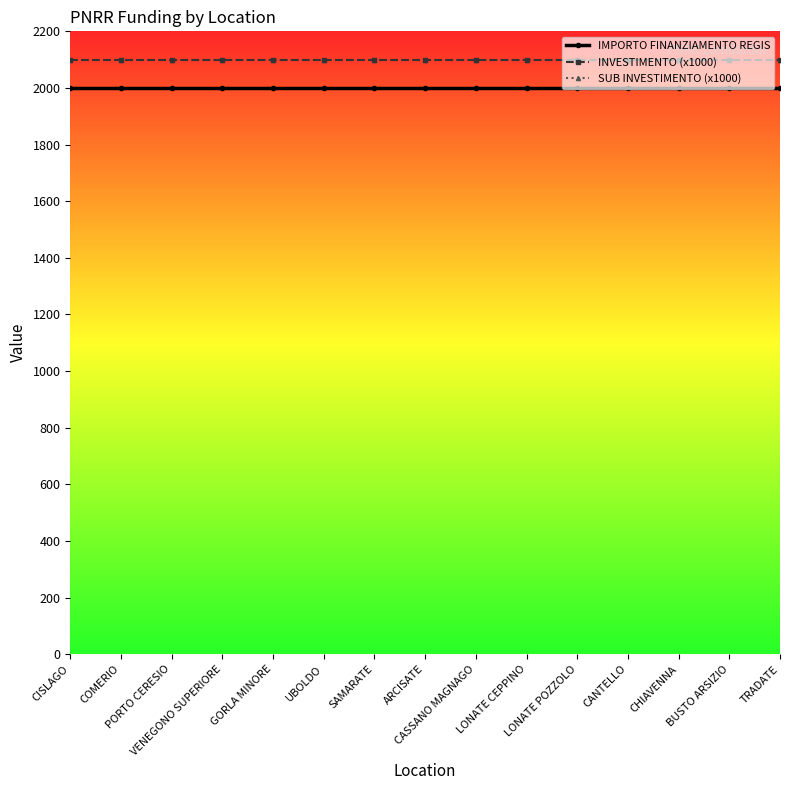

What is the sum of the IMPORTO FINANZIAMENTO REGIS values at VENEGONO SUPERIORE and ARCISATE?

4000